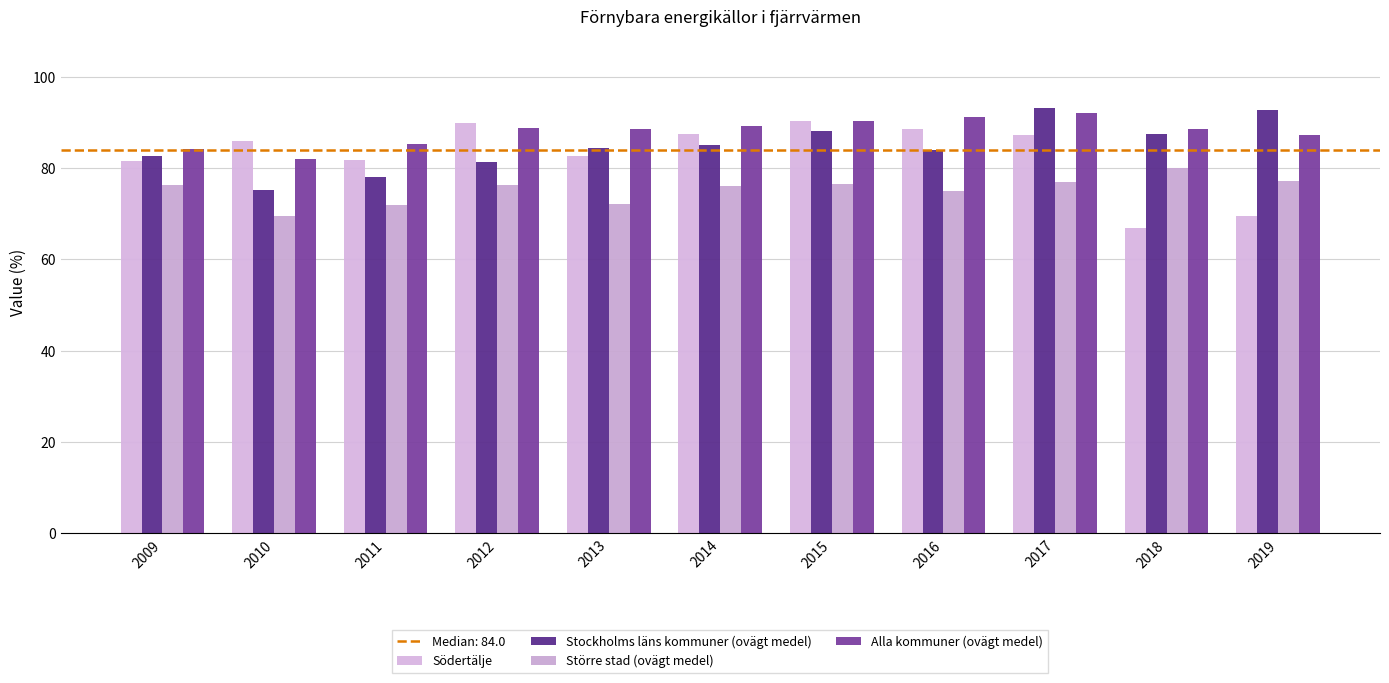

What is the lowest value of the Stockholms läns kommuner (ovägt medel) series?

75.2